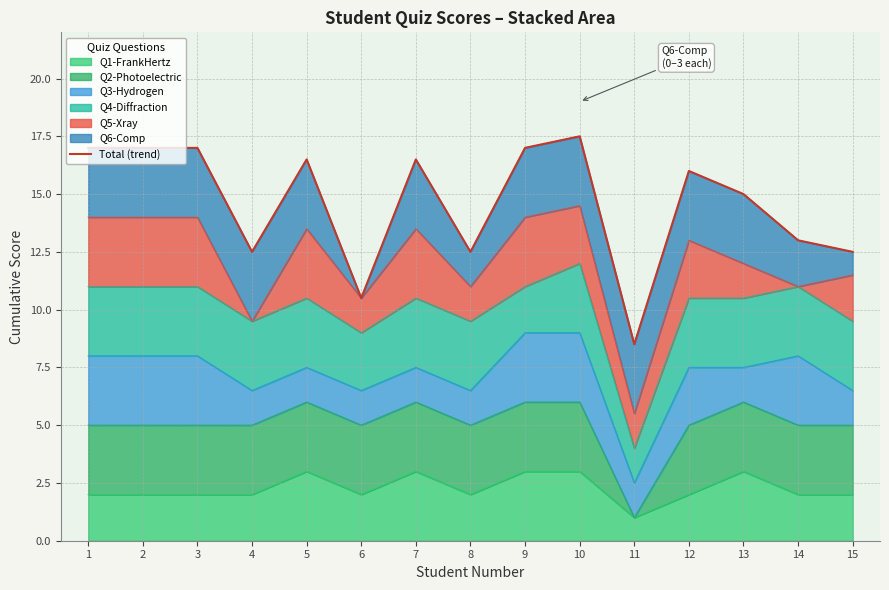

The value of Q1-FrankHertz at 13 is 5. True or false?

False